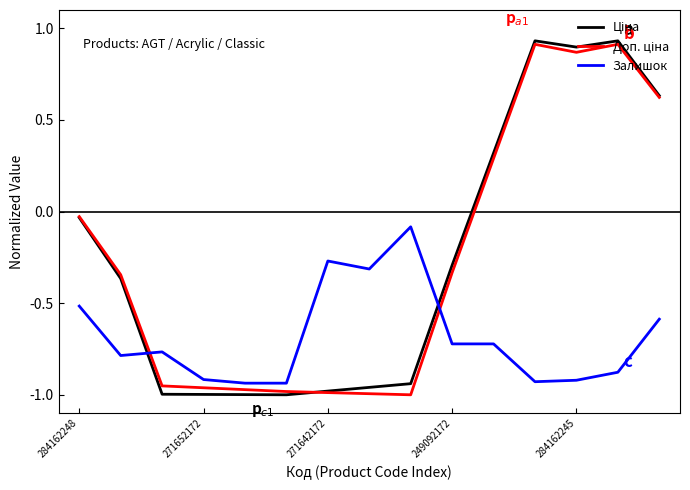

Reading left to right, extract all data points from this chart.

Ціна: -0.0	-0.4	-1.0	-1.0	-1.0	-1.0	-1.0	-1.0	-0.9	-0.3	0.3	0.9	0.9	0.9	0.6
Доп. ціна: -0.0	-0.3	-1.0	-1.0	-1.0	-1.0	-1.0	-1.0	-1.0	-0.3	0.3	0.9	0.9	0.9	0.6
Залишок: -0.5	-0.8	-0.8	-0.9	-0.9	-0.9	-0.3	-0.3	-0.1	-0.7	-0.7	-0.9	-0.9	-0.9	-0.6